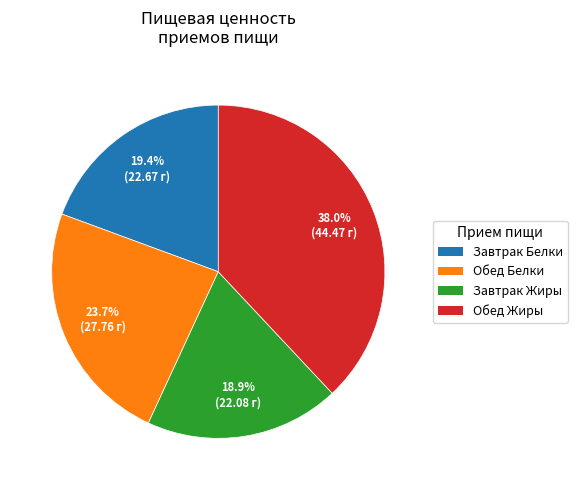

What portion of the pie excludes Завтрак Жиры?

81.1%